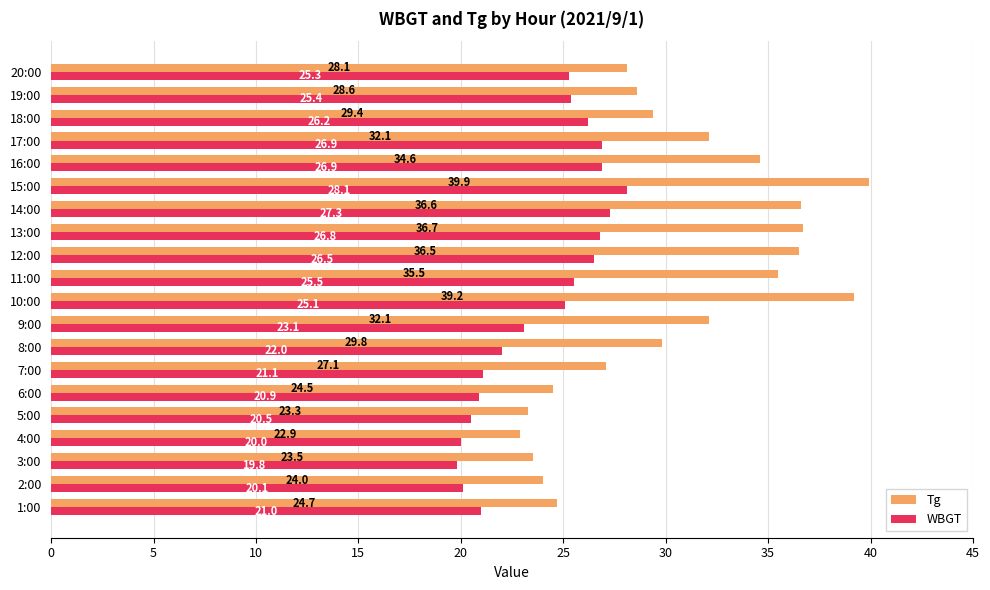

List the series in order of their overall mean, lowest first.

WBGT, Tg